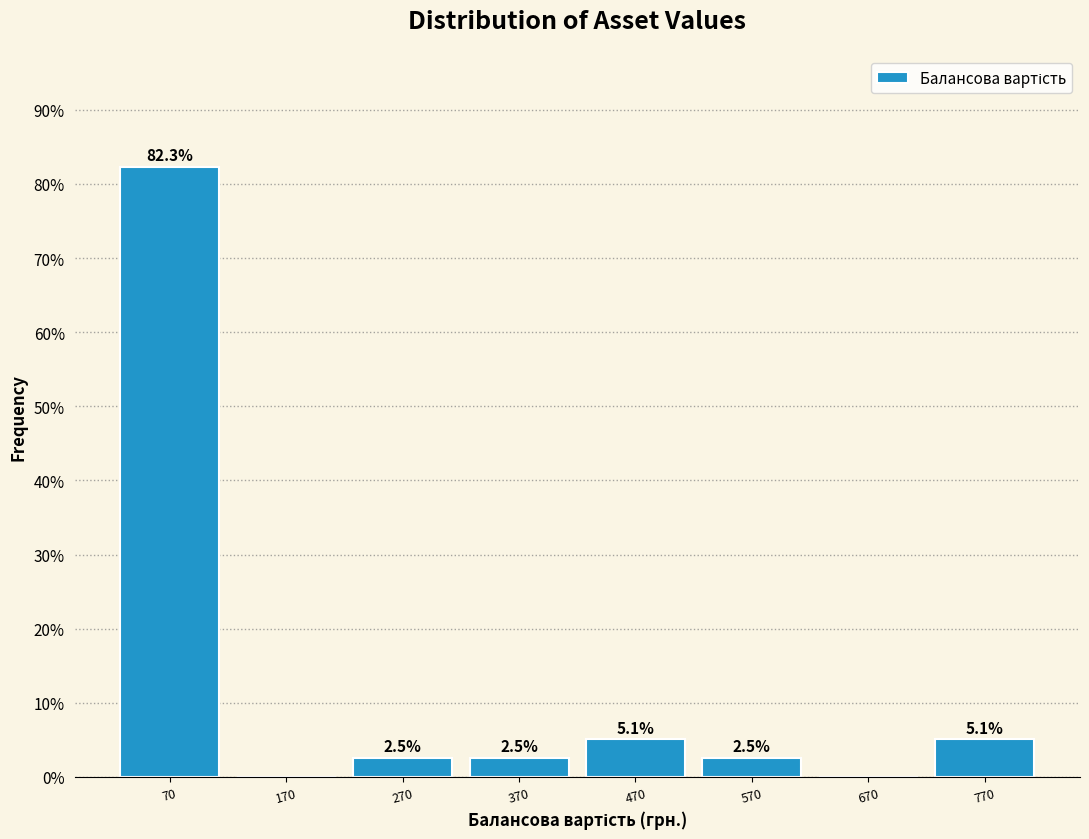

Over which range of the x-axis is the bar tallest?

20 to 120